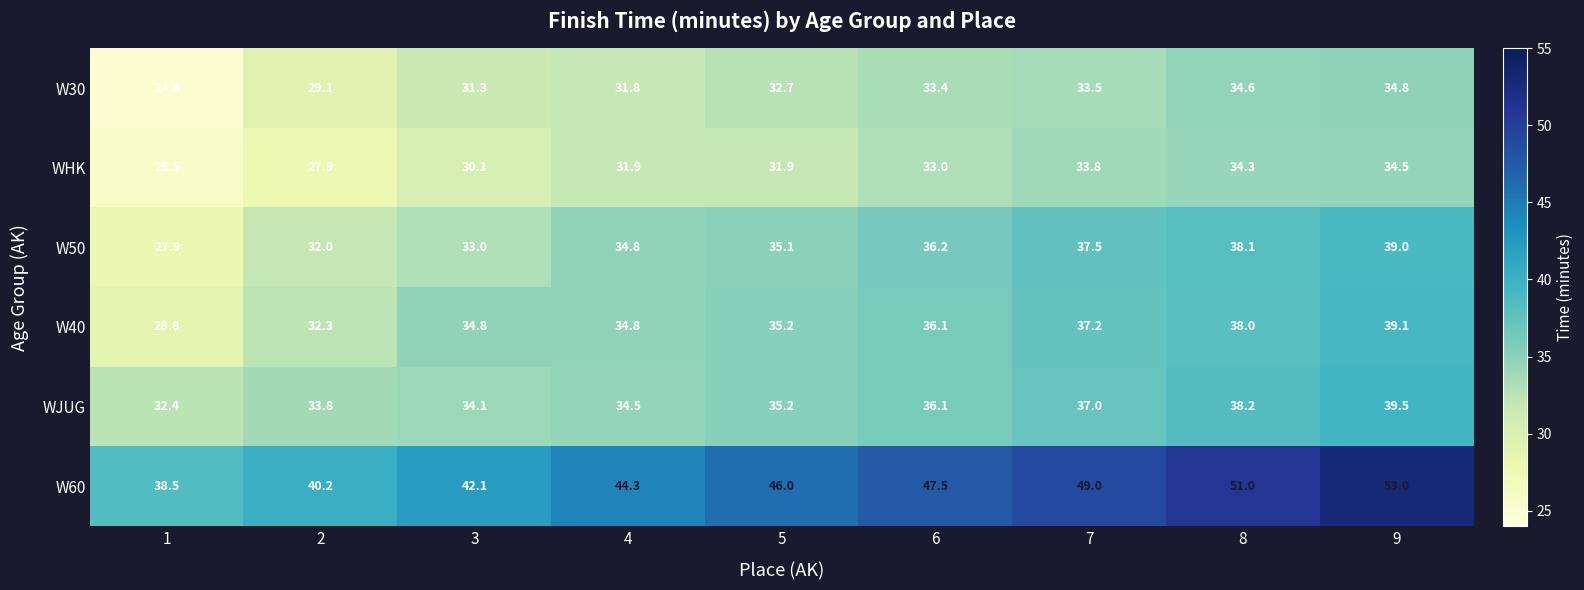

At which category is the sum across all series the highest?

9